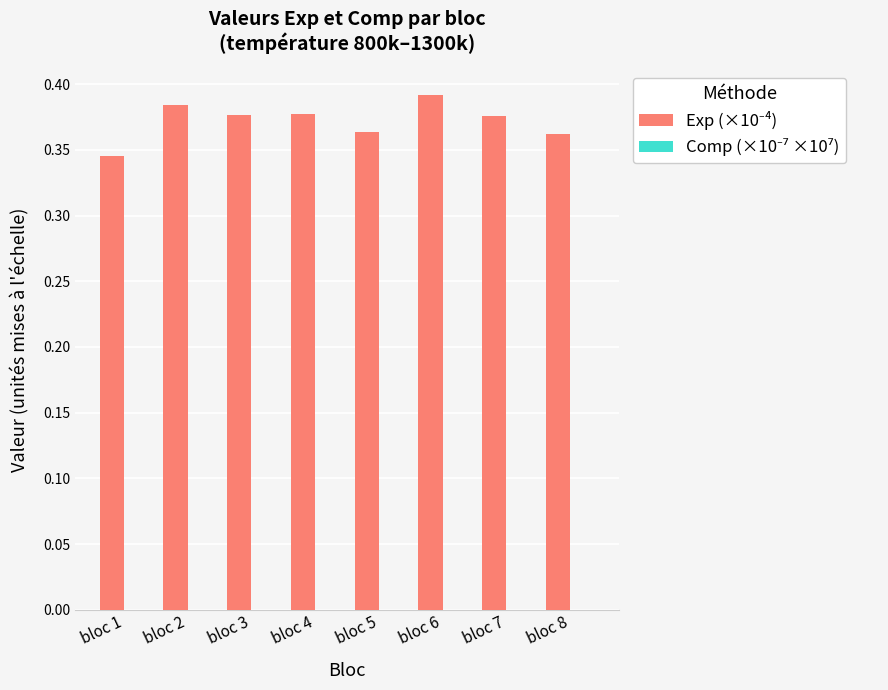

At which label is Comp (×10⁻⁷ ×10⁷) closest to 0?

bloc 1